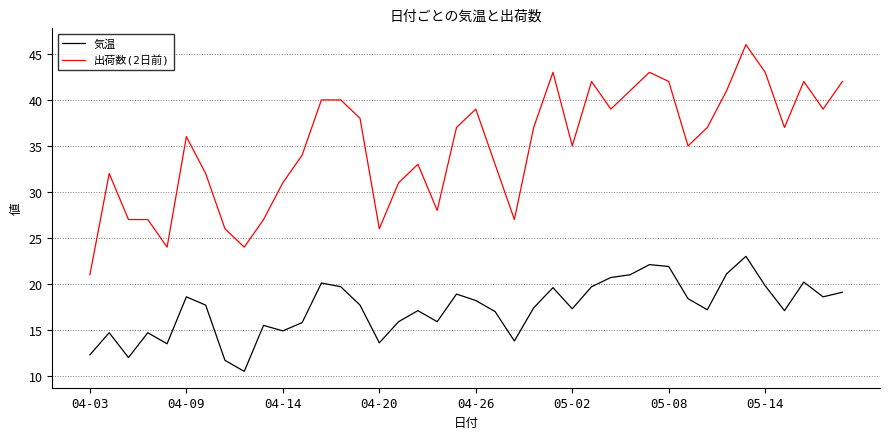

What is the smallest value displayed?

10.5